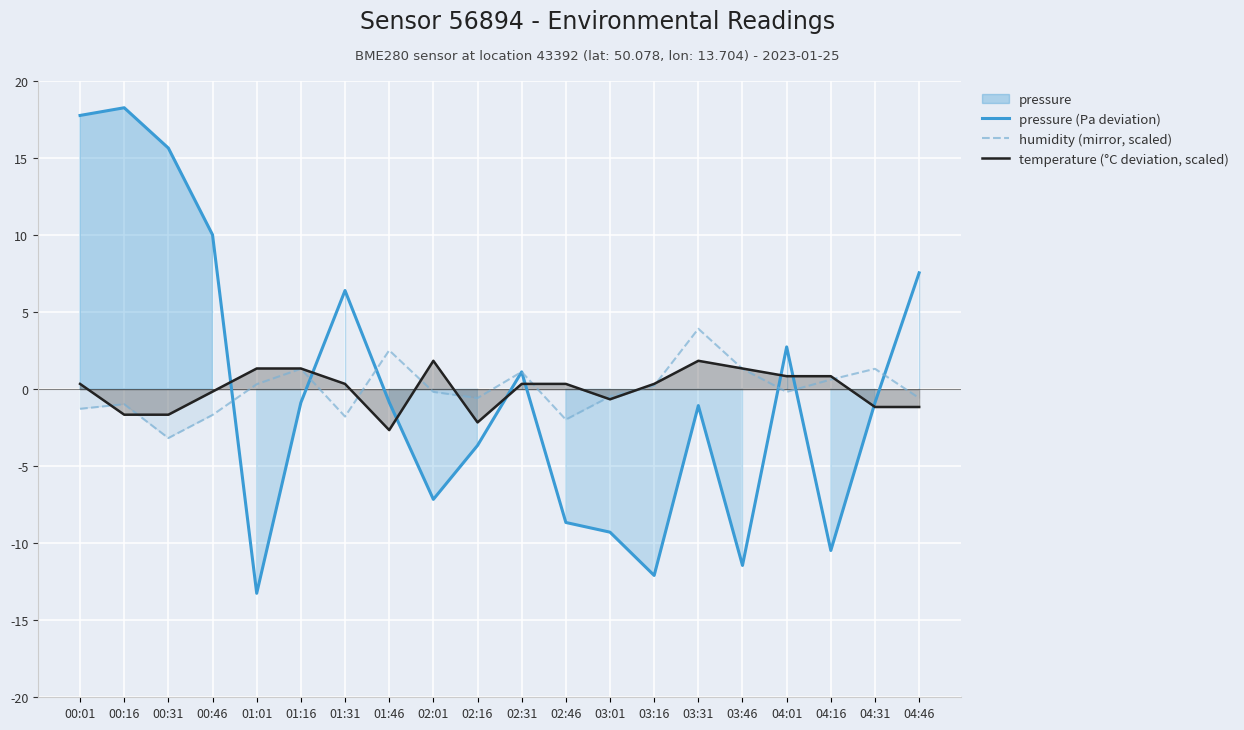

Reading left to right, extract all data points from this chart.

pressure (Pa deviation): 17.8	18.3	15.7	10.0	-13.2	-0.9	6.4	-0.8	-7.1	-3.6	1.1	-8.6	-9.3	-12.1	-1.1	-11.4	2.8	-10.5	-0.9	7.6
humidity (mirror, scaled): -1.3	-1.0	-3.2	-1.7	0.3	1.3	-1.8	2.5	-0.2	-0.6	1.1	-2.0	-0.5	0.2	3.9	1.3	-0.2	0.6	1.3	-0.6
temperature (°C deviation, scaled): 0.4	-1.6	-1.6	-0.1	1.4	1.4	0.4	-2.6	1.9	-2.1	0.4	0.4	-0.6	0.4	1.9	1.4	0.9	0.9	-1.1	-1.1